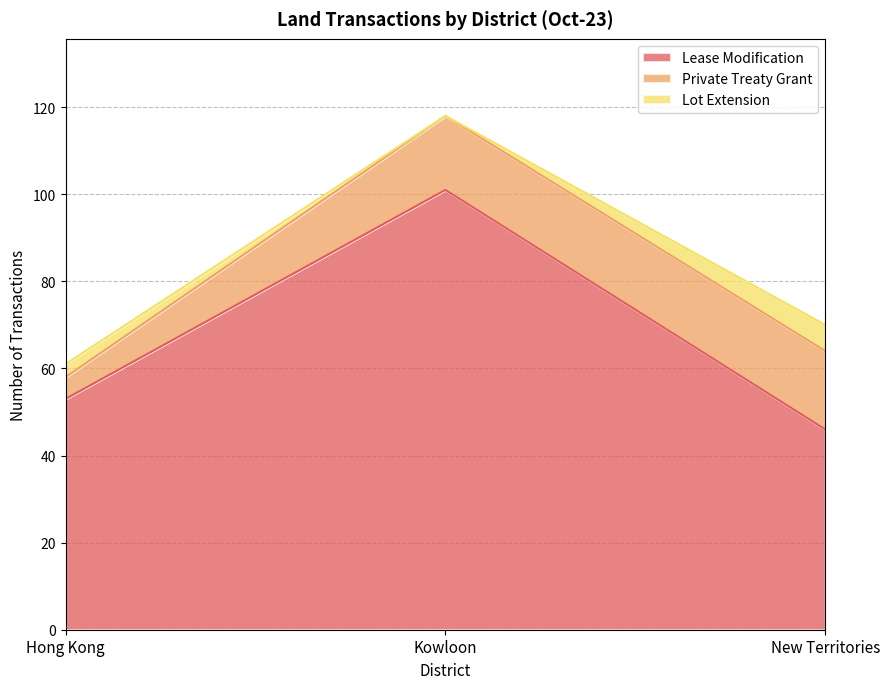

How many values in the Lease Modification series are below 53?

1